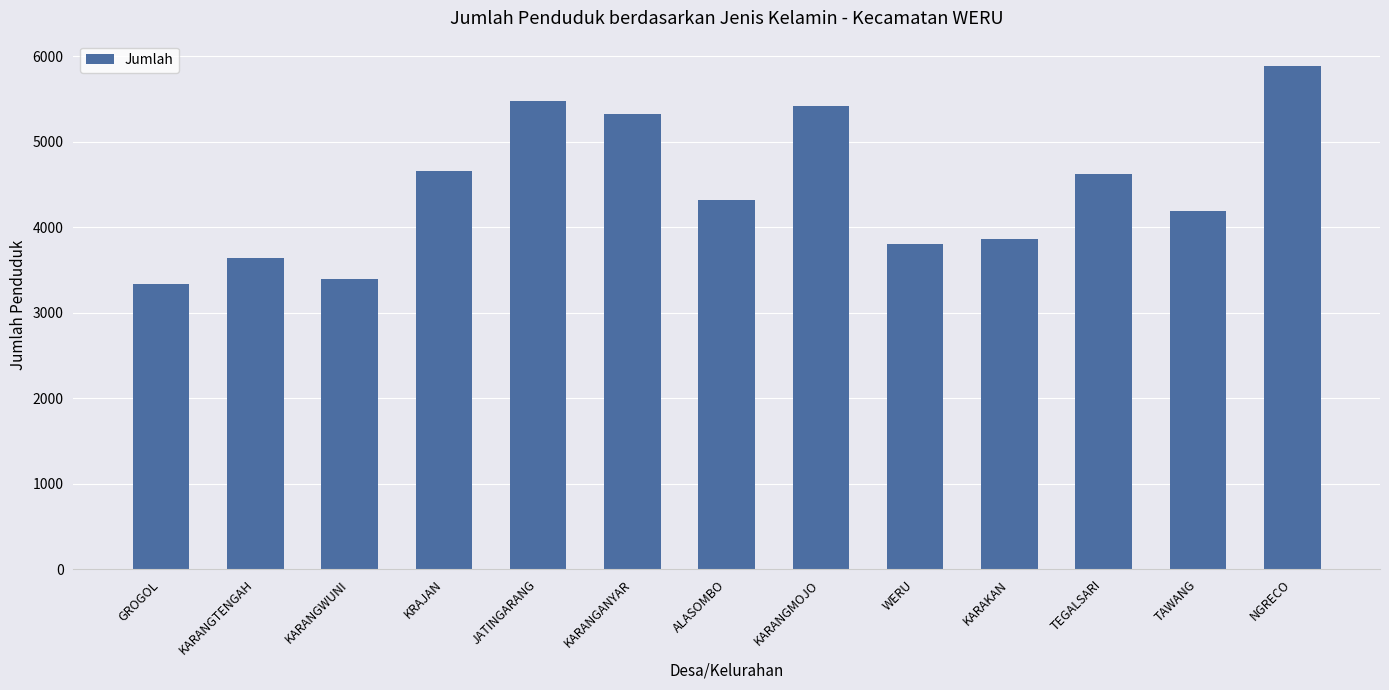

Which has a higher value, KRAJAN or NGRECO?

NGRECO